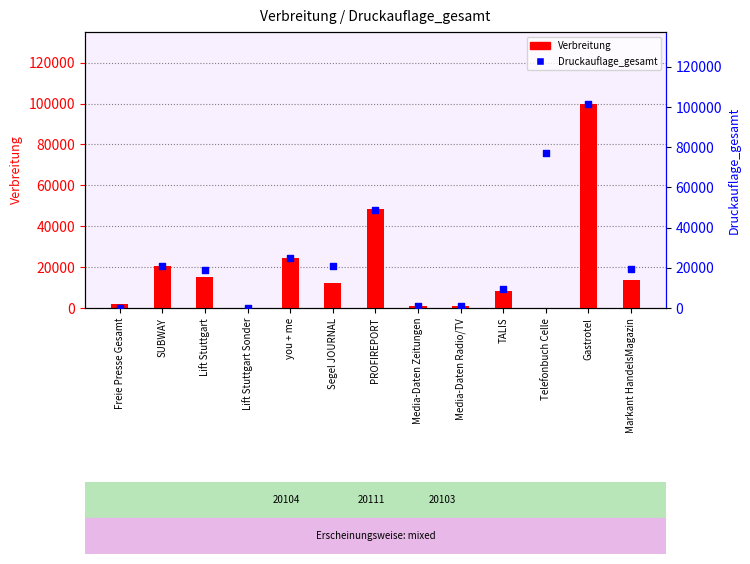

Which series reaches the minimum Y coordinate?

Verbreitung